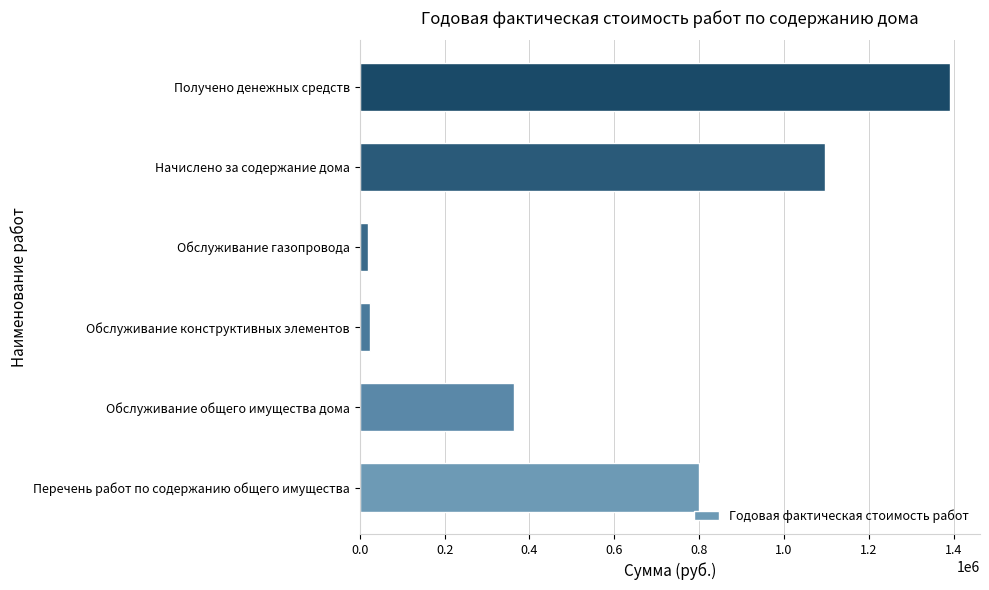

Approximately how many times larger is the value at Получено денежных средств compared to Начислено за содержание дома?

1.3